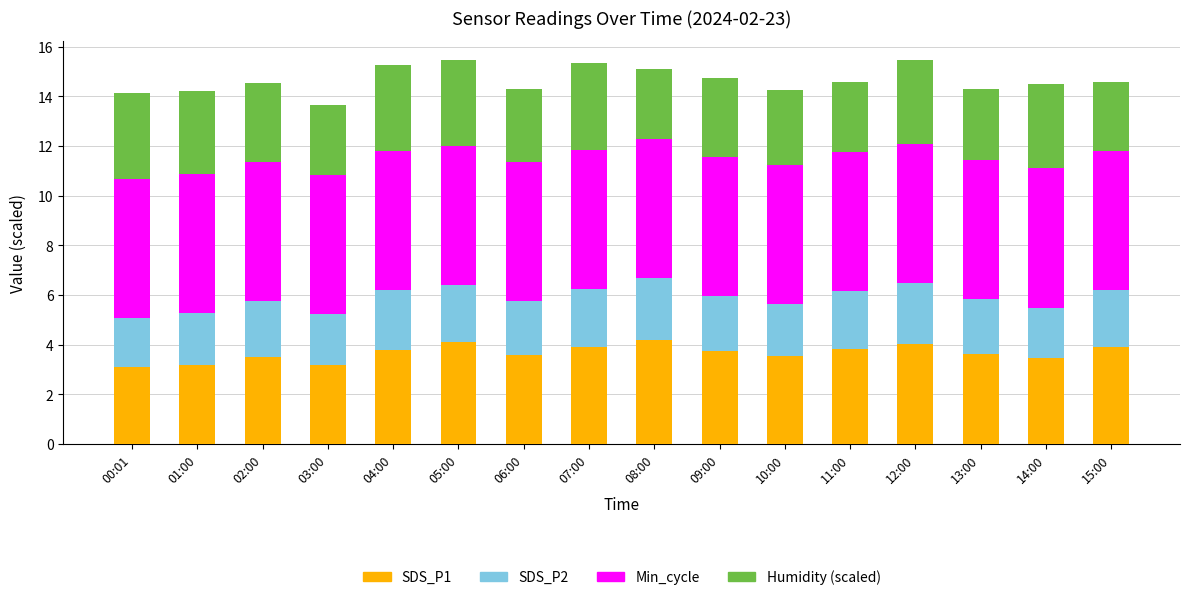

What is the total value across all series at 15:00?

14.6